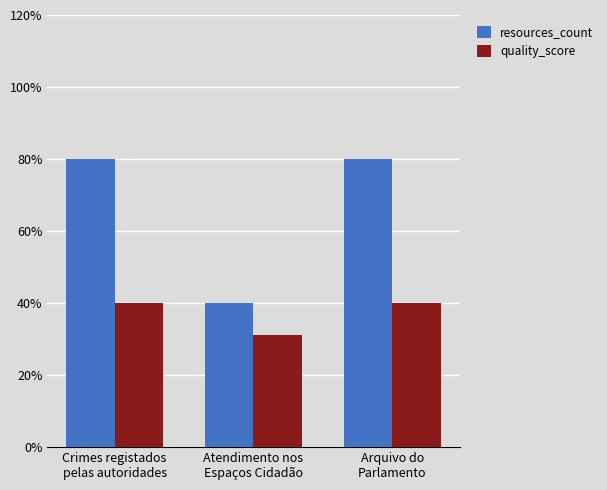

What position from the left is Arquivo do
Parlamento?

3